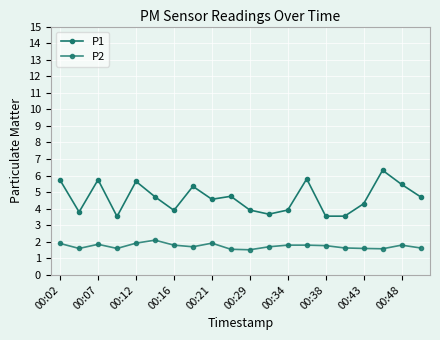

Count the number of data series in this chart.

2